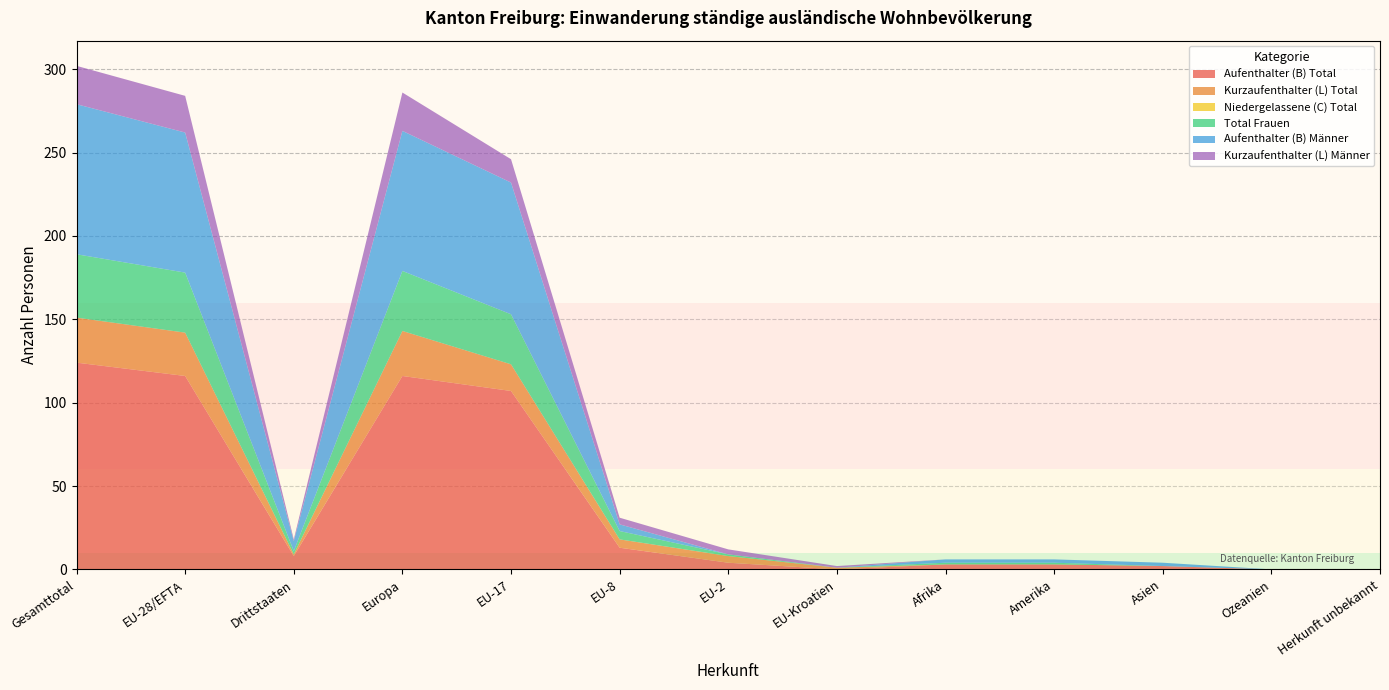

Reading left to right, extract all data points from this chart.

Aufenthalter (B) Total: Gesamttotal=124	EU-28/EFTA=116	Drittstaaten=8	Europa=116	EU-17=107	EU-8=13	EU-2=4	EU-Kroatien=0	Afrika=3	Amerika=3	Asien=2	Ozeanien=0	Herkunft unbekannt=0
Kurzaufenthalter (L) Total: Gesamttotal=27	EU-28/EFTA=26	Drittstaaten=1	Europa=27	EU-17=16	EU-8=5	EU-2=4	EU-Kroatien=1	Afrika=0	Amerika=0	Asien=0	Ozeanien=0	Herkunft unbekannt=0
Niedergelassene (C) Total: Gesamttotal=0	EU-28/EFTA=0	Drittstaaten=0	Europa=0	EU-17=0	EU-8=0	EU-2=0	EU-Kroatien=0	Afrika=0	Amerika=0	Asien=0	Ozeanien=0	Herkunft unbekannt=0
Total Frauen: Gesamttotal=38	EU-28/EFTA=36	Drittstaaten=2	Europa=36	EU-17=30	EU-8=5	EU-2=1	EU-Kroatien=0	Afrika=1	Amerika=1	Asien=0	Ozeanien=0	Herkunft unbekannt=0
Aufenthalter (B) Männer: Gesamttotal=90	EU-28/EFTA=84	Drittstaaten=6	Europa=84	EU-17=79	EU-8=4	EU-2=0	EU-Kroatien=0	Afrika=2	Amerika=2	Asien=2	Ozeanien=0	Herkunft unbekannt=0
Kurzaufenthalter (L) Männer: Gesamttotal=23	EU-28/EFTA=22	Drittstaaten=1	Europa=23	EU-17=14	EU-8=4	EU-2=3	EU-Kroatien=1	Afrika=0	Amerika=0	Asien=0	Ozeanien=0	Herkunft unbekannt=0